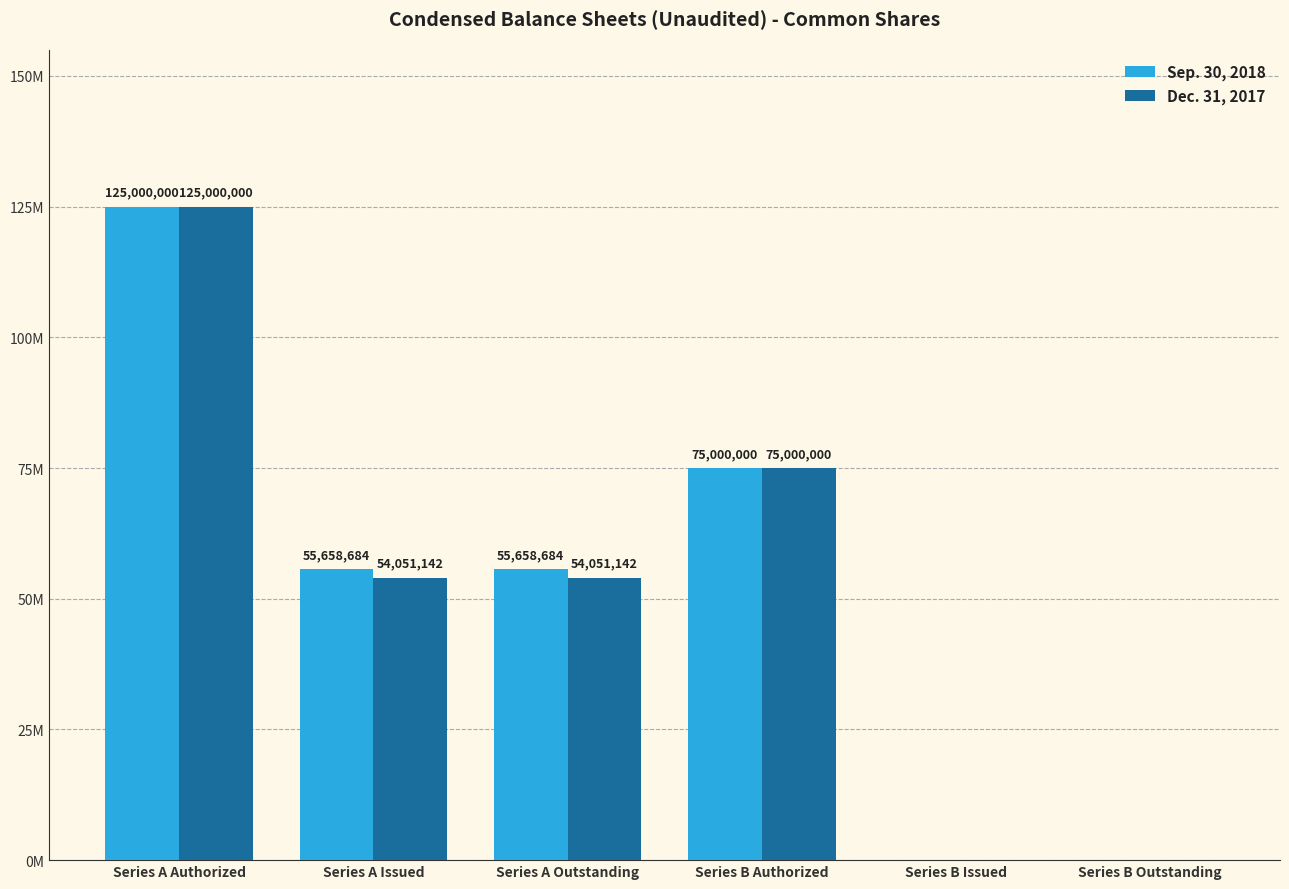

At Series B Issued, list the series in order from largest to smallest.

Sep. 30, 2018, Dec. 31, 2017